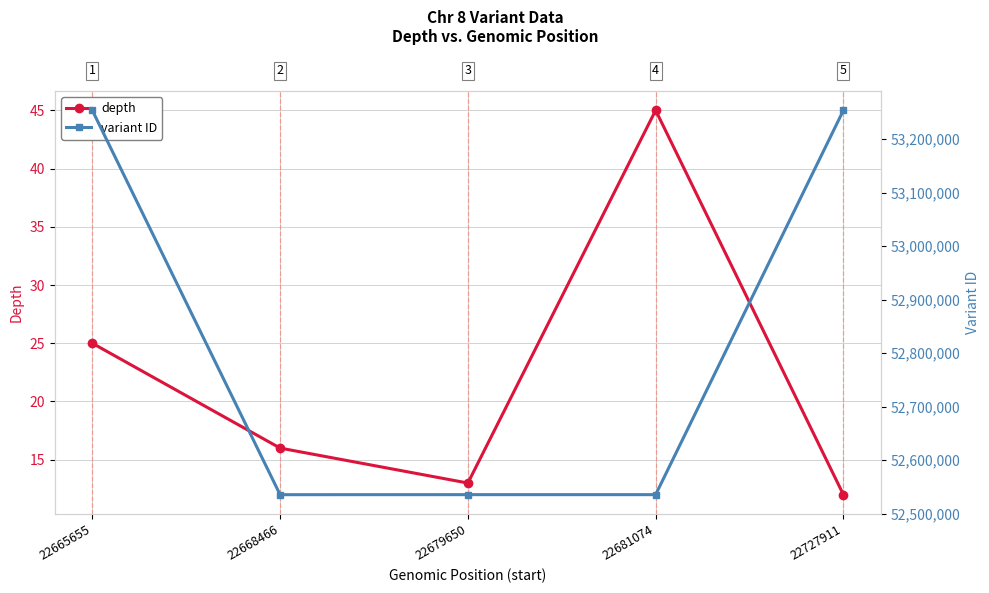

Which category has the highest value in the depth series?

22681074